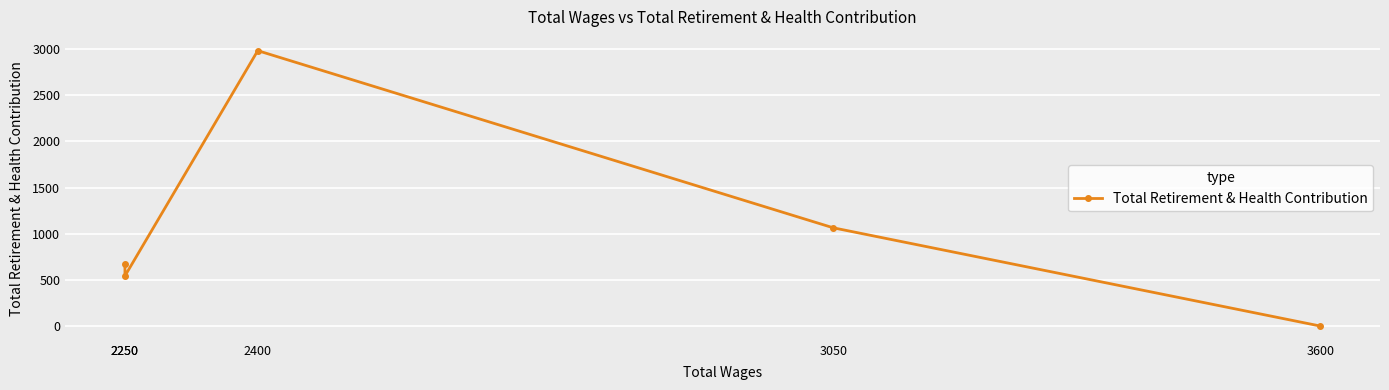

List the labels in order of value, largest first.

2400, 3050, 2250, 2250, 3600